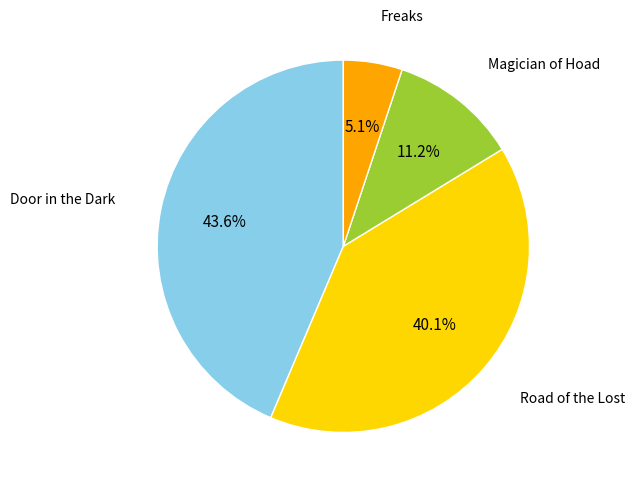

Approximately how many times larger is the value at Door in the Dark compared to Road of the Lost?

1.1